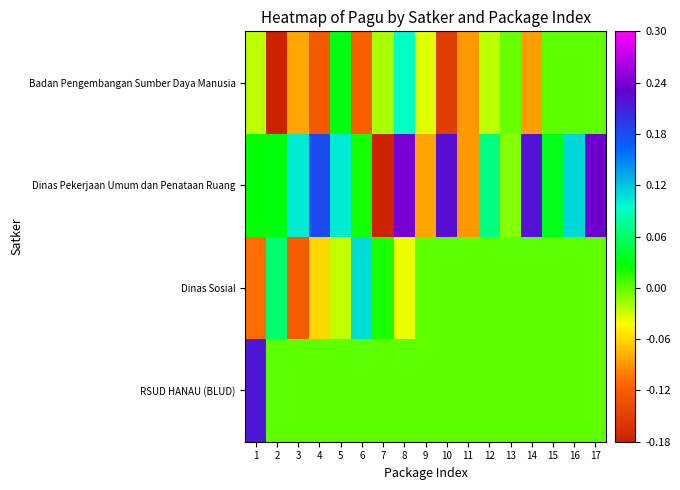

What is the total value across all series at 17?

0.2